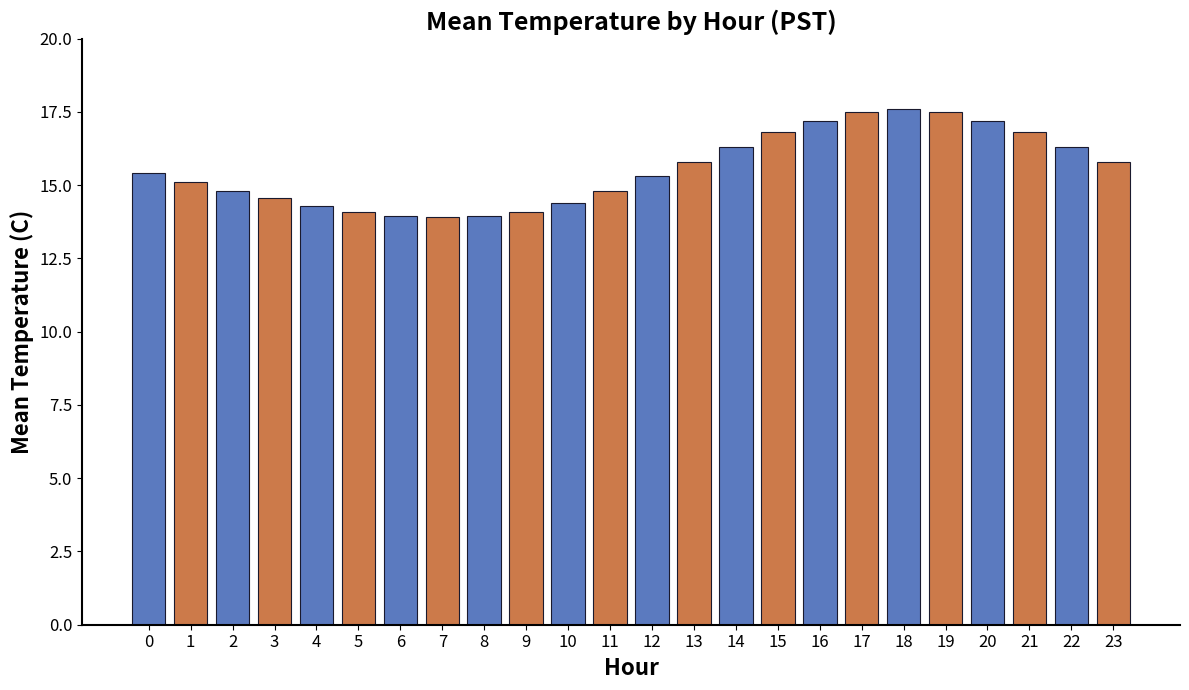

How many categories are shown in the chart?

24